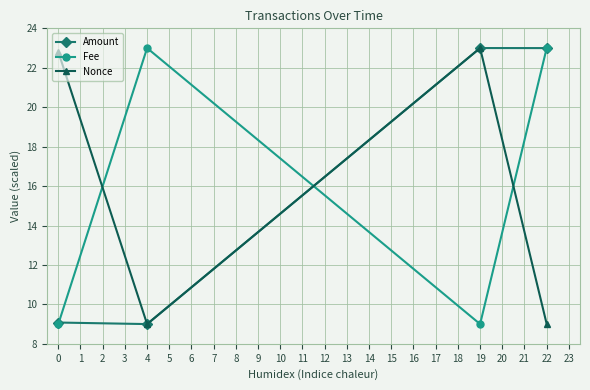

What is the difference between the maximum and minimum values in the Fee series?

14.0